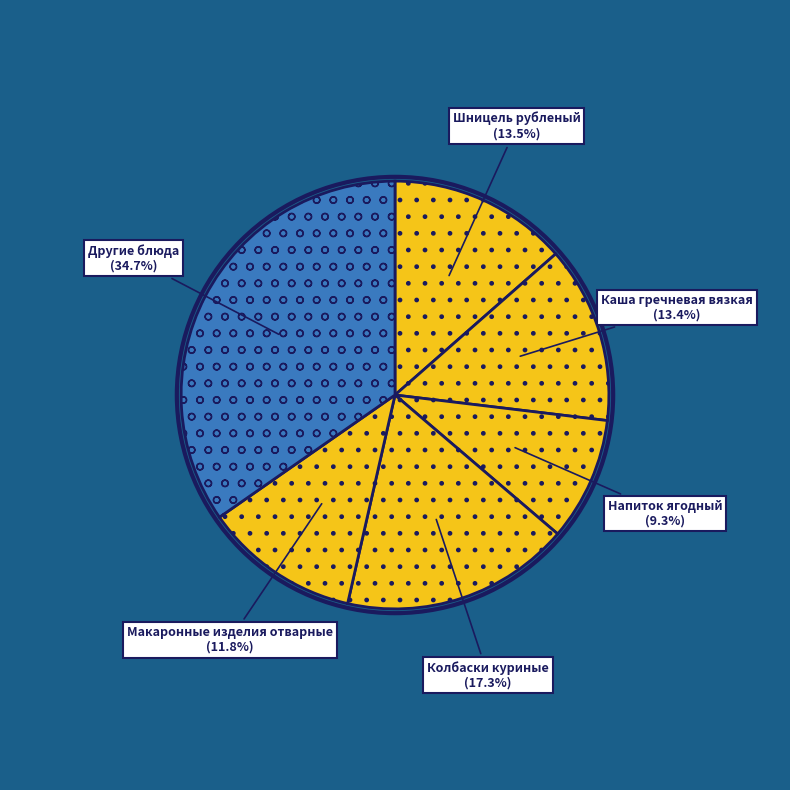

How much of the chart is everything except Другие блюда?

65.3%